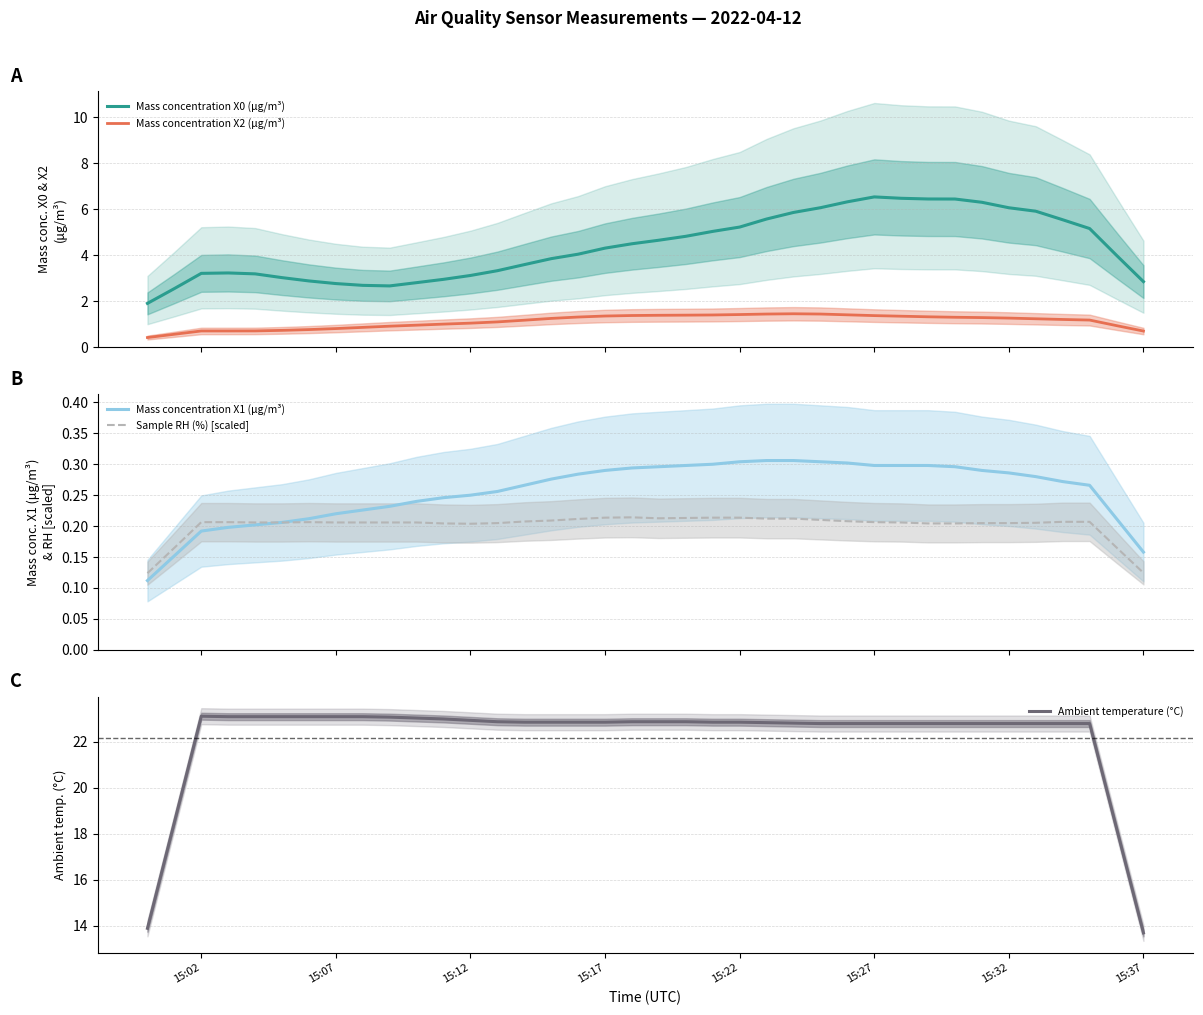

What is the highest value of the Mass concentration X0 (μg/m³) series?

6.5